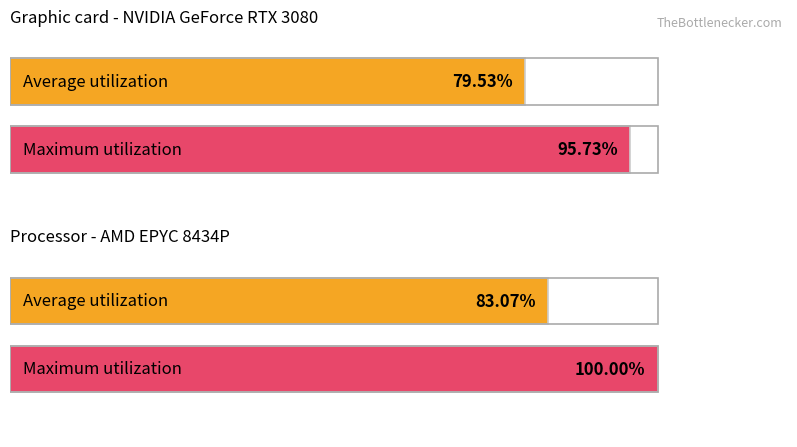

The value of Average utilization at -49 is 1757462.1. True or false?

False